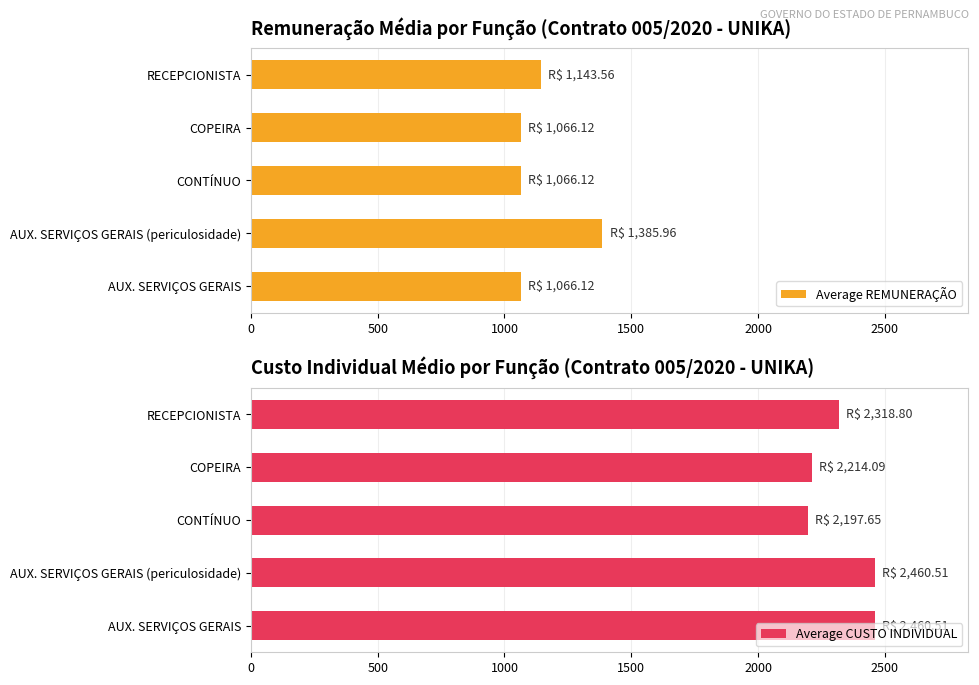

What is the difference between the maximum and minimum values in the Average REMUNERAÇÃO series?

319.8